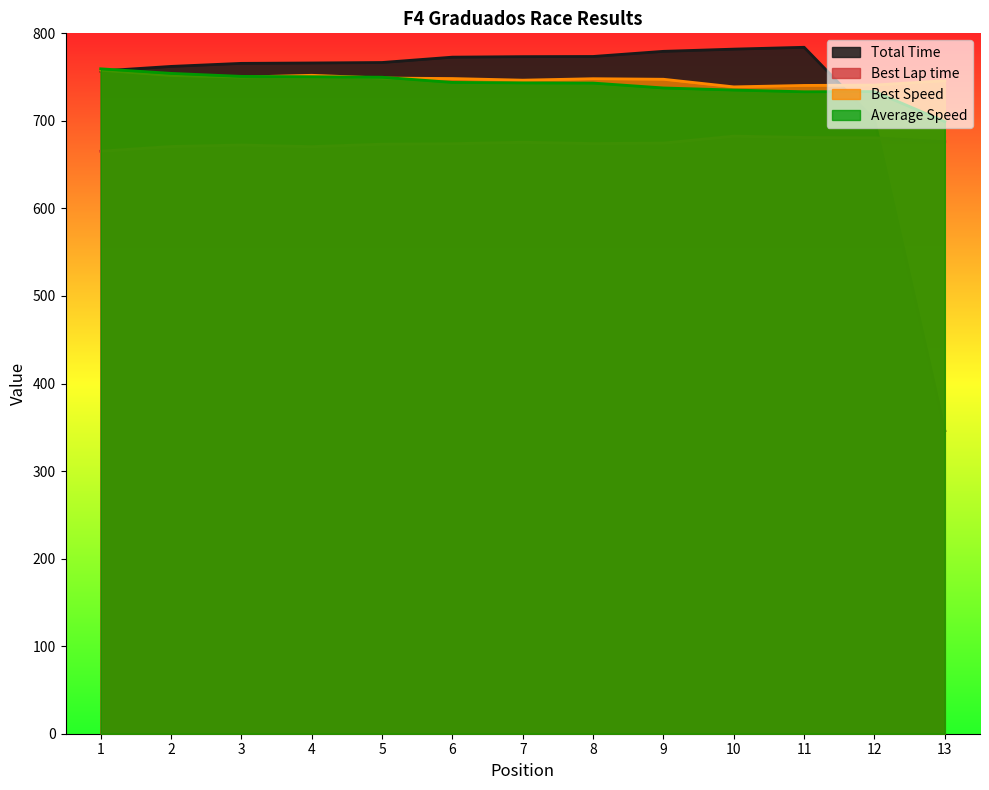

At which label is Total Time closest to 565?

12